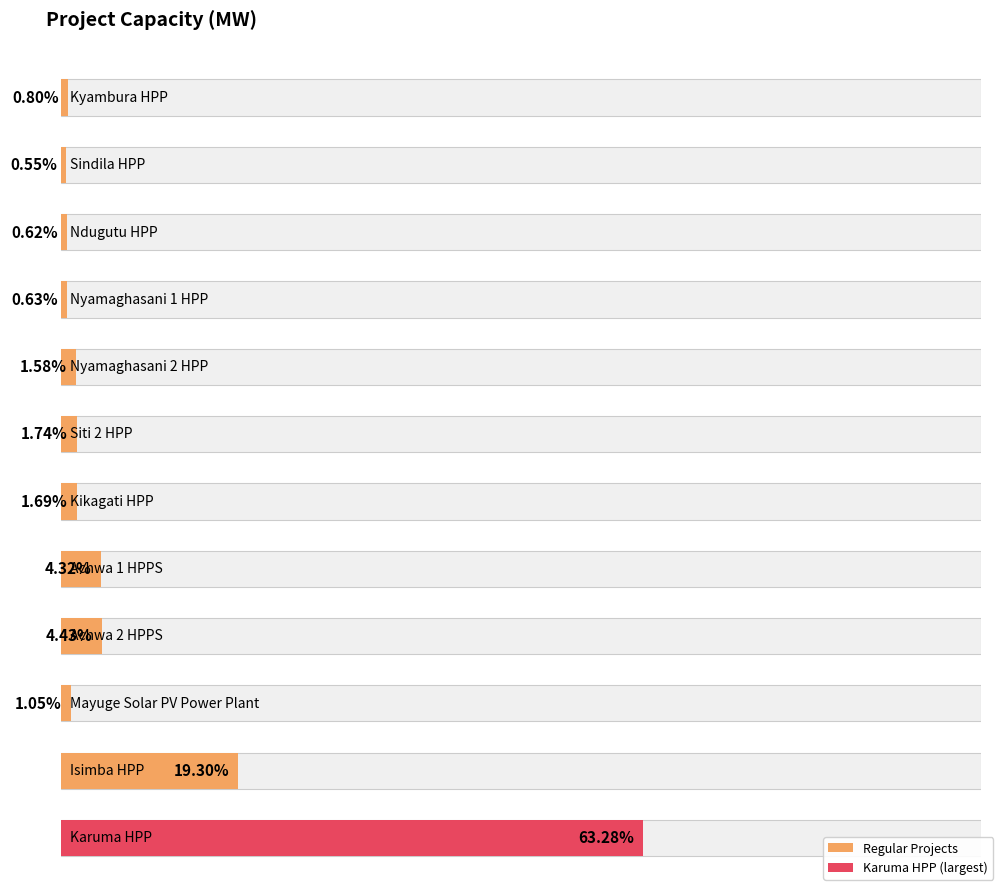

At which category does the chart reach its minimum across all series?

Sindila HPP